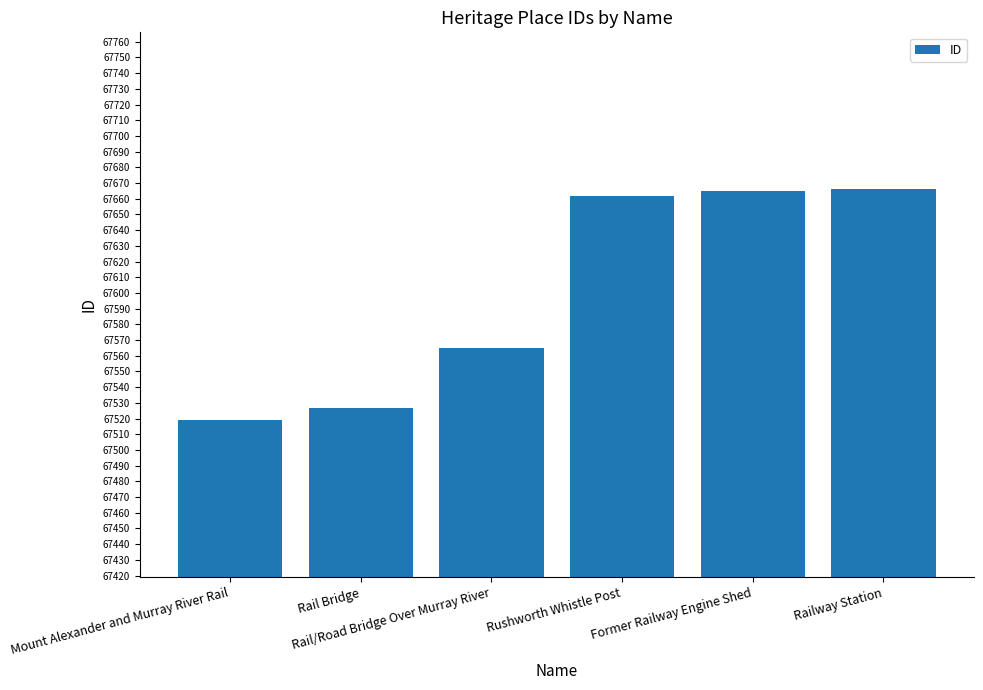

What is the greatest value displayed?

67666